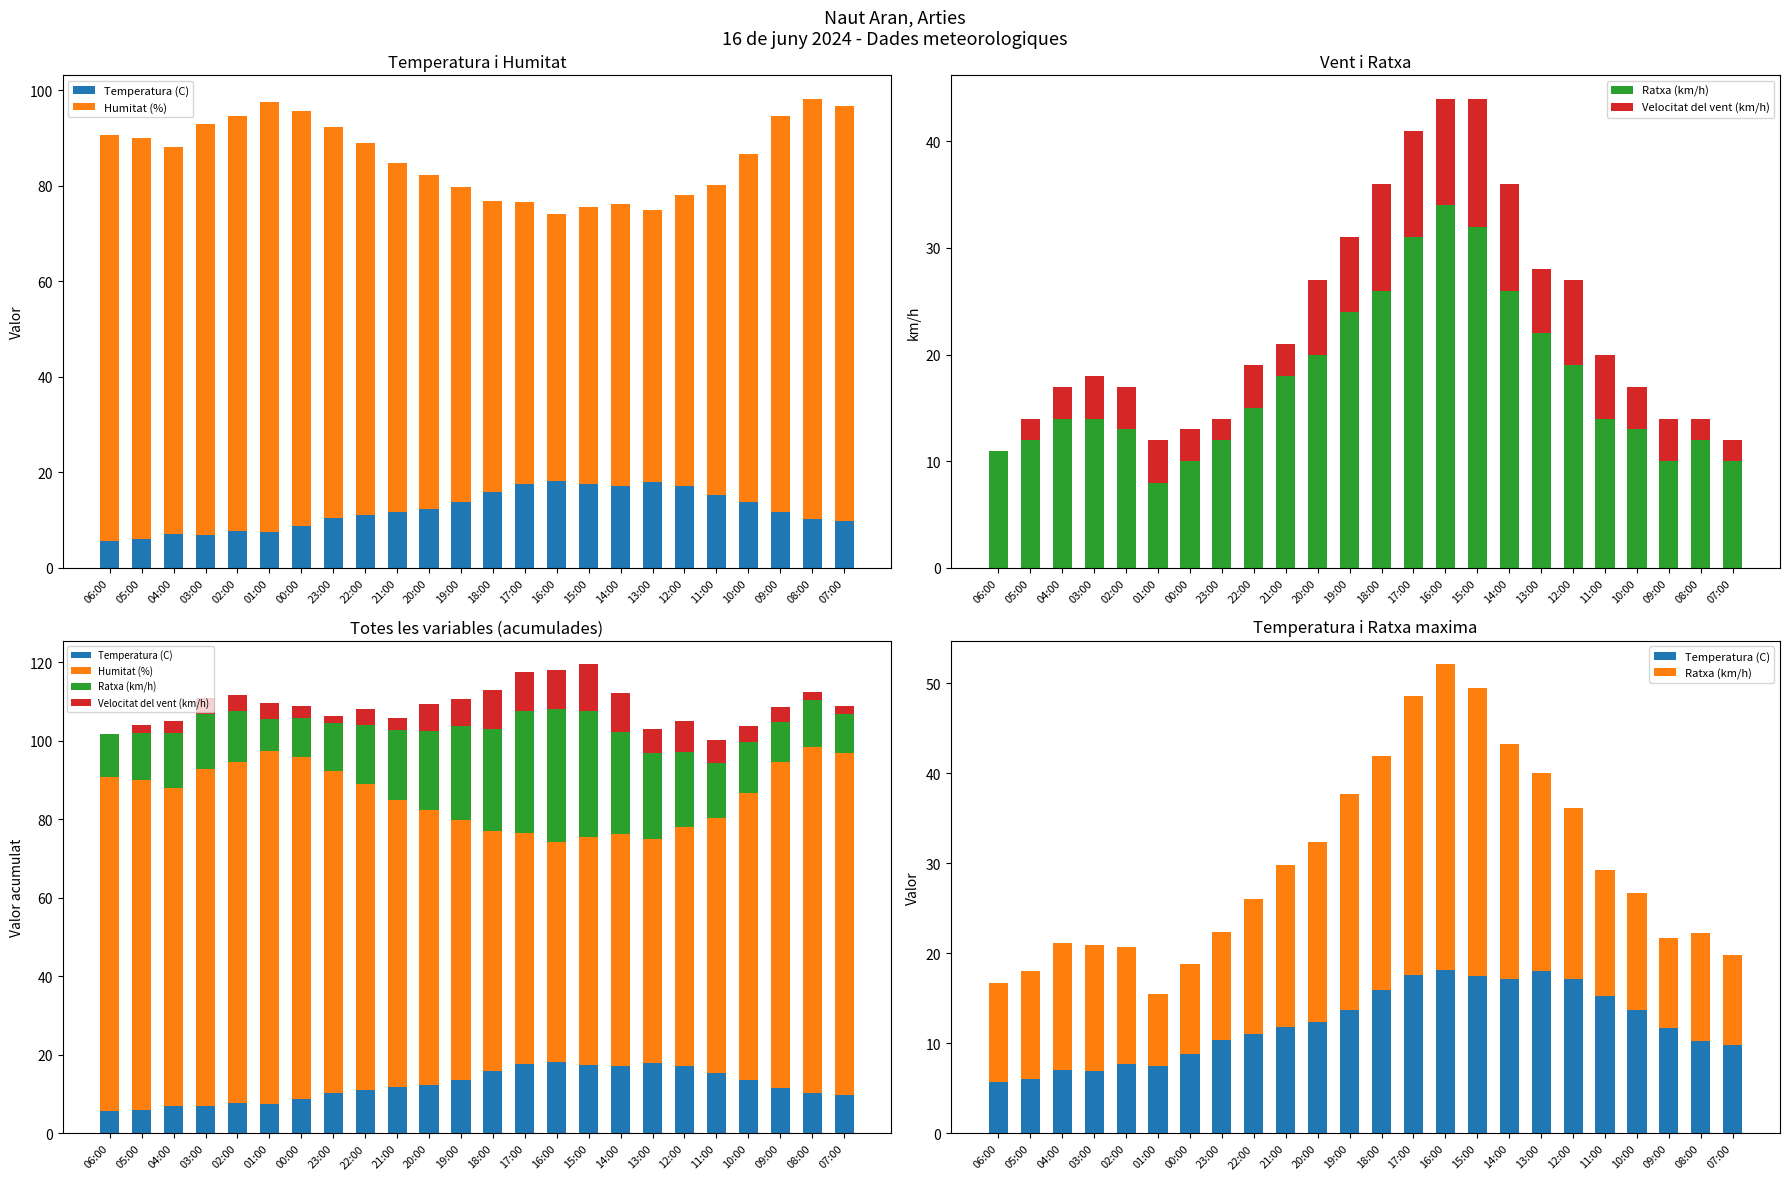

At which label does Ratxa (km/h) first exceed 14?

22:00